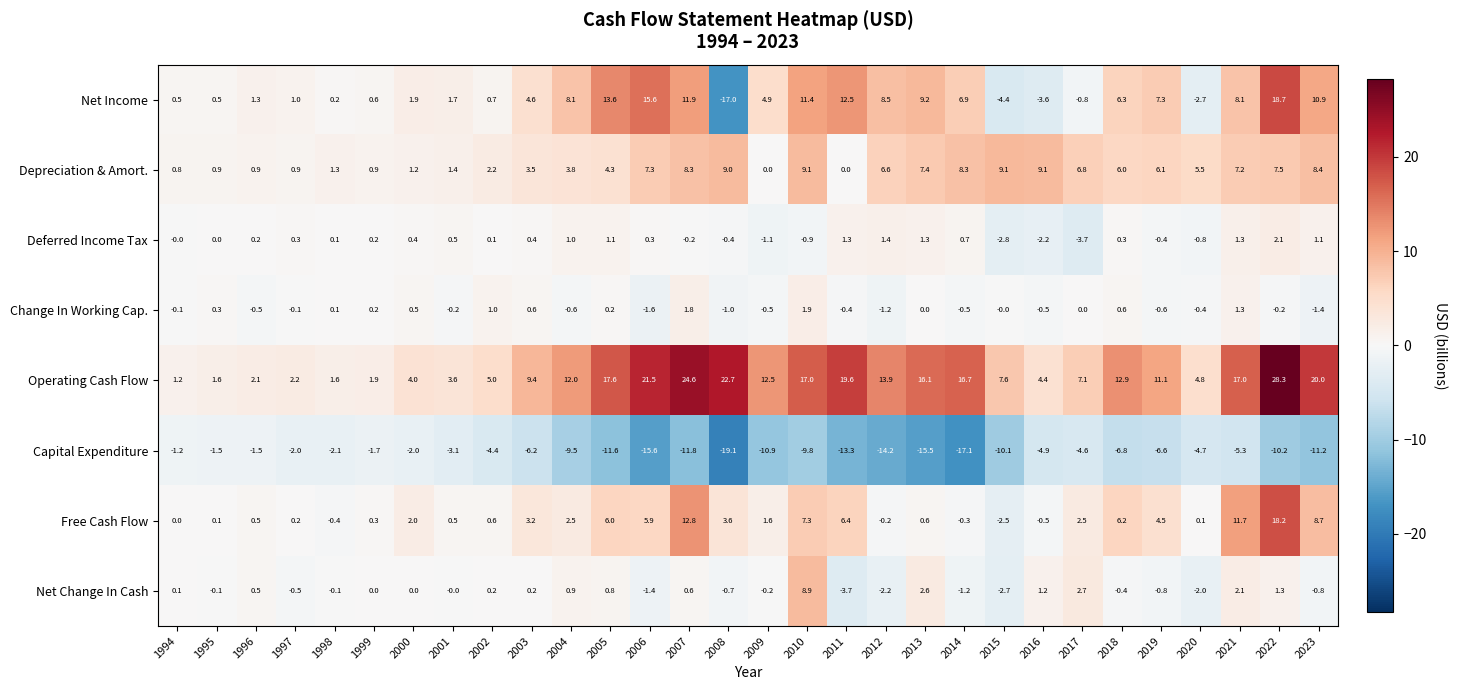

What is the sum of the Free Cash Flow values at 2001 and 2021?

12.2